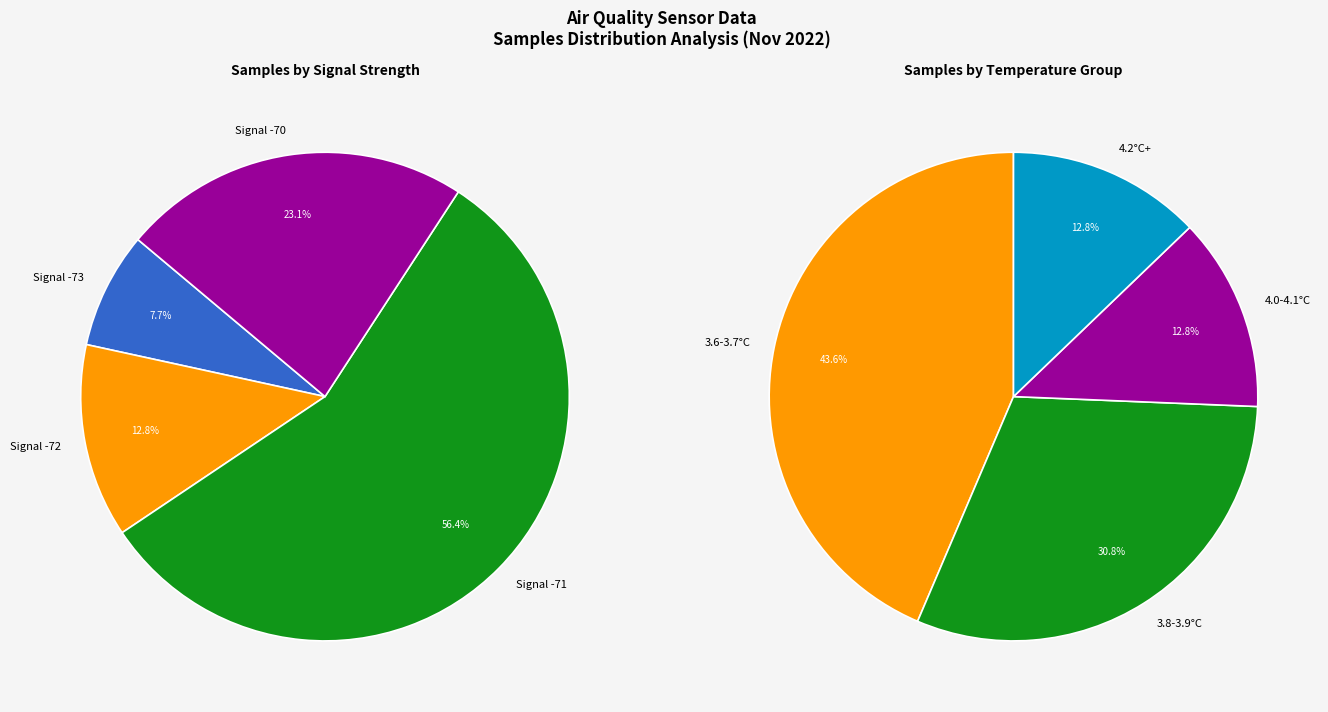

Does any single category account for the majority?

No